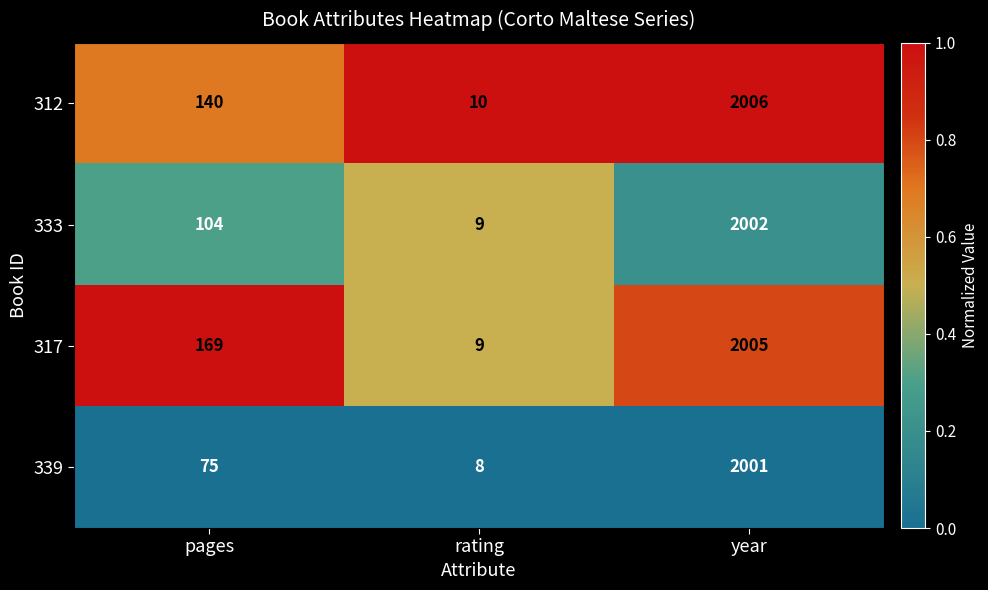

Between pages and year, which series saw the biggest shift?

339